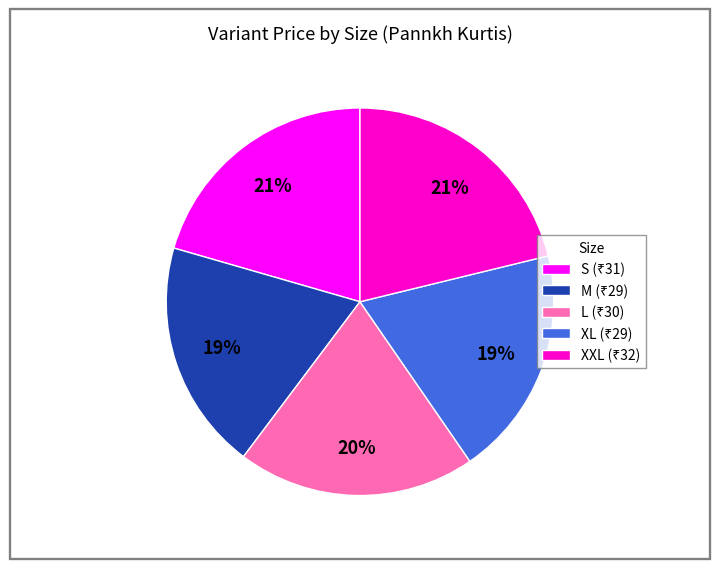

To the nearest percent, what is the average slice percentage?

20%